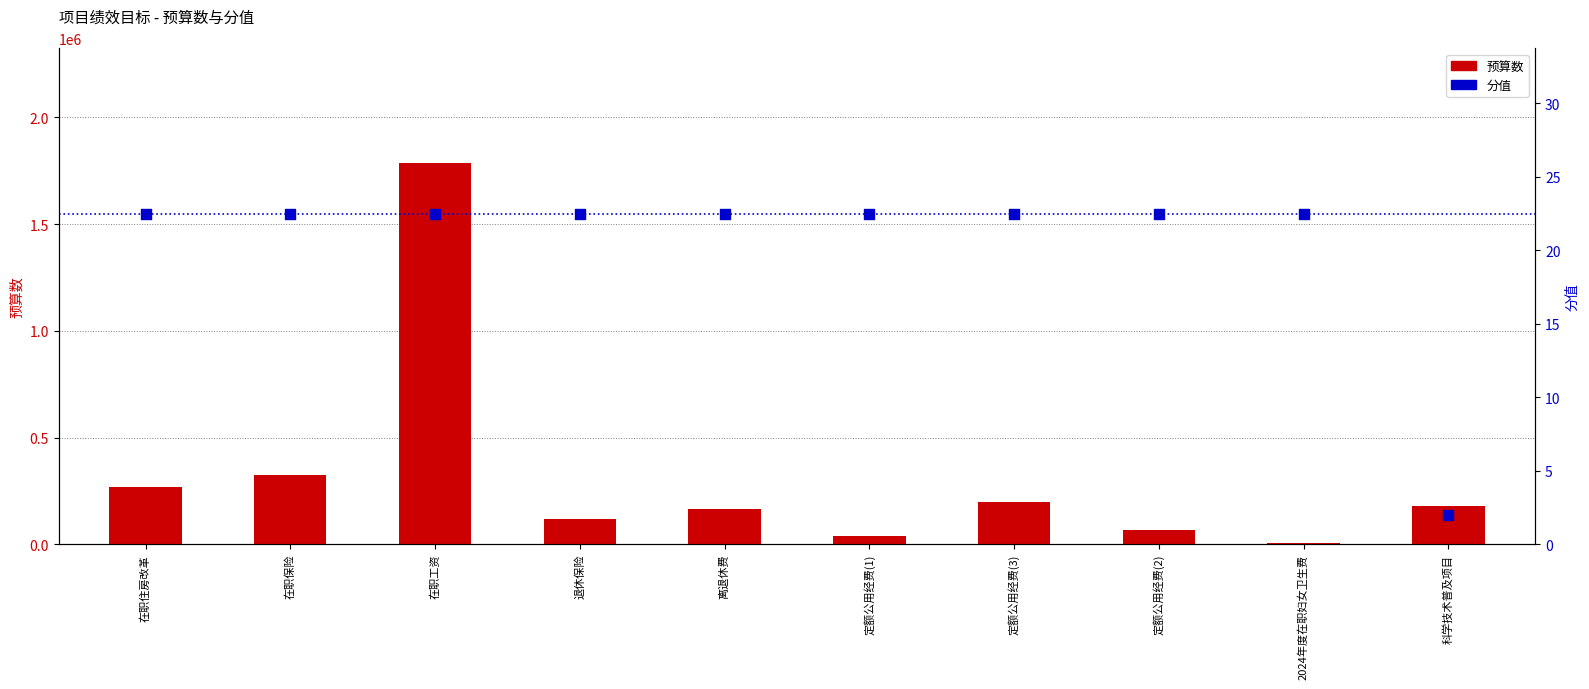

At which category is the sum across all series the highest?

在职工资